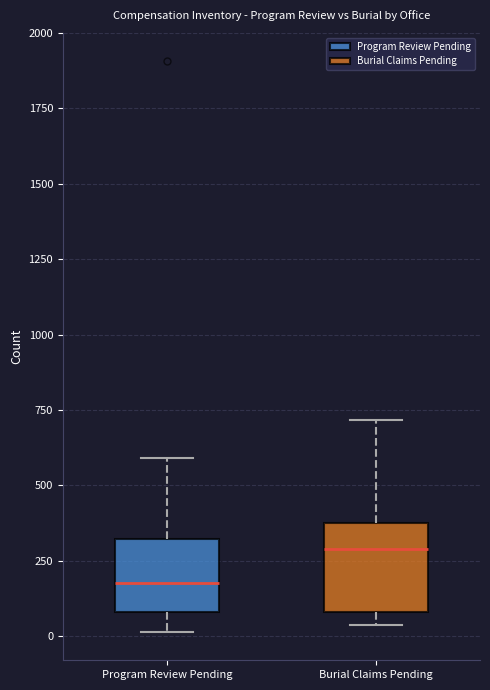

Where is the lower edge of the box for Burial Claims Pending on the y-axis? The values are not printed on the chart, so give them approximately, as read against the axis.

100